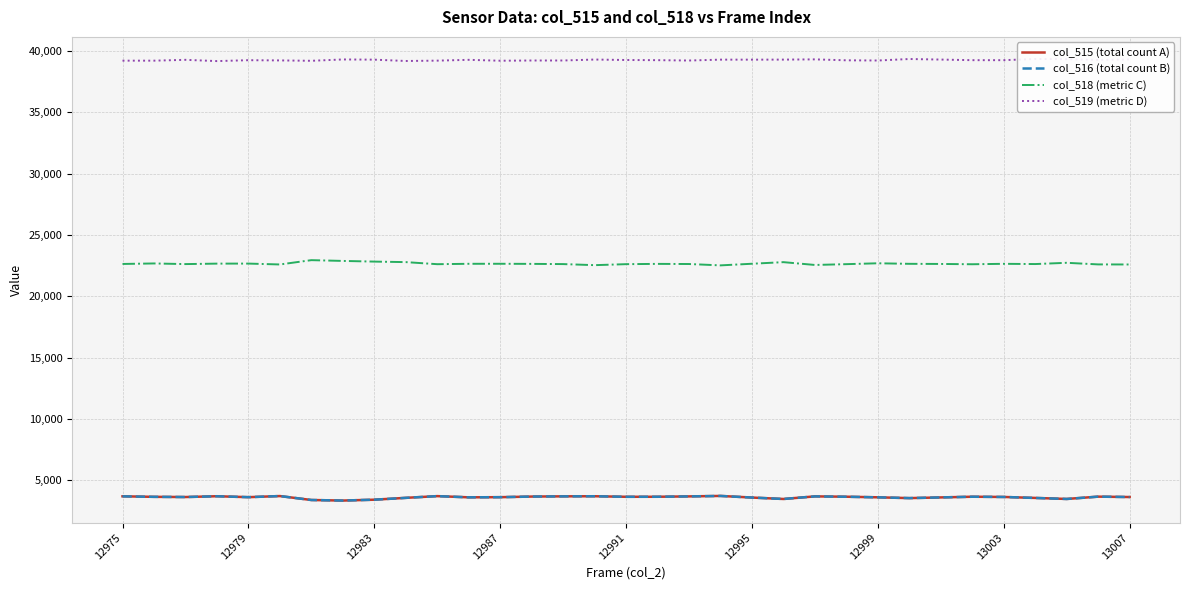

True or false: col_518 (metric C) and col_516 (total count B) cross at least once.

False